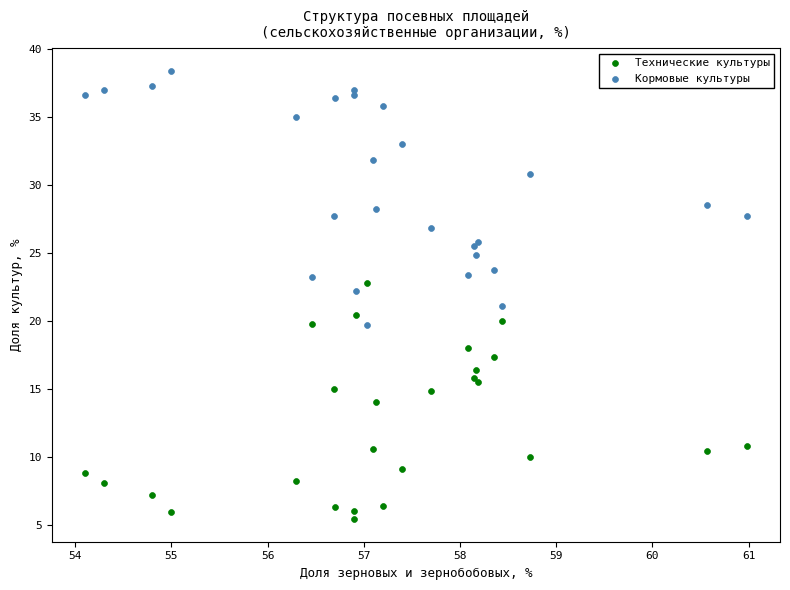

Which series reaches the maximum Y coordinate?

Кормовые культуры